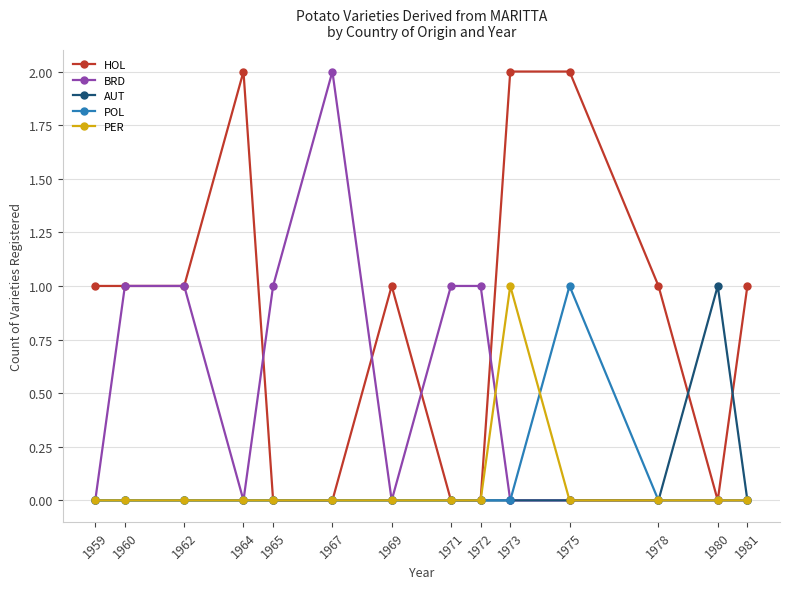

What is the sum of the HOL values at 1981 and 1969?

2